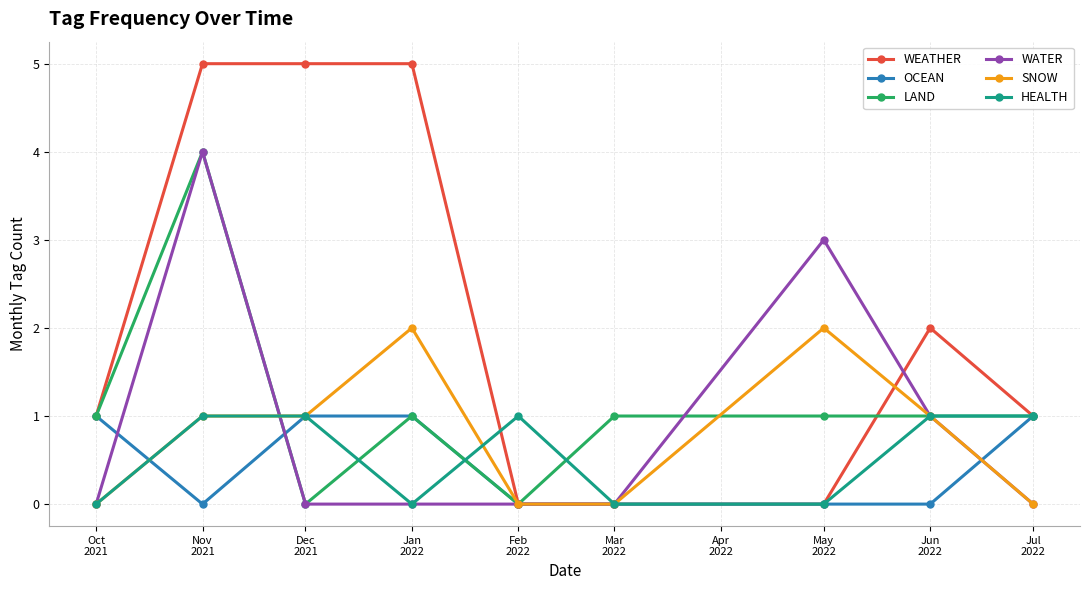

What is the label of the 7th point from the left?

May
2022